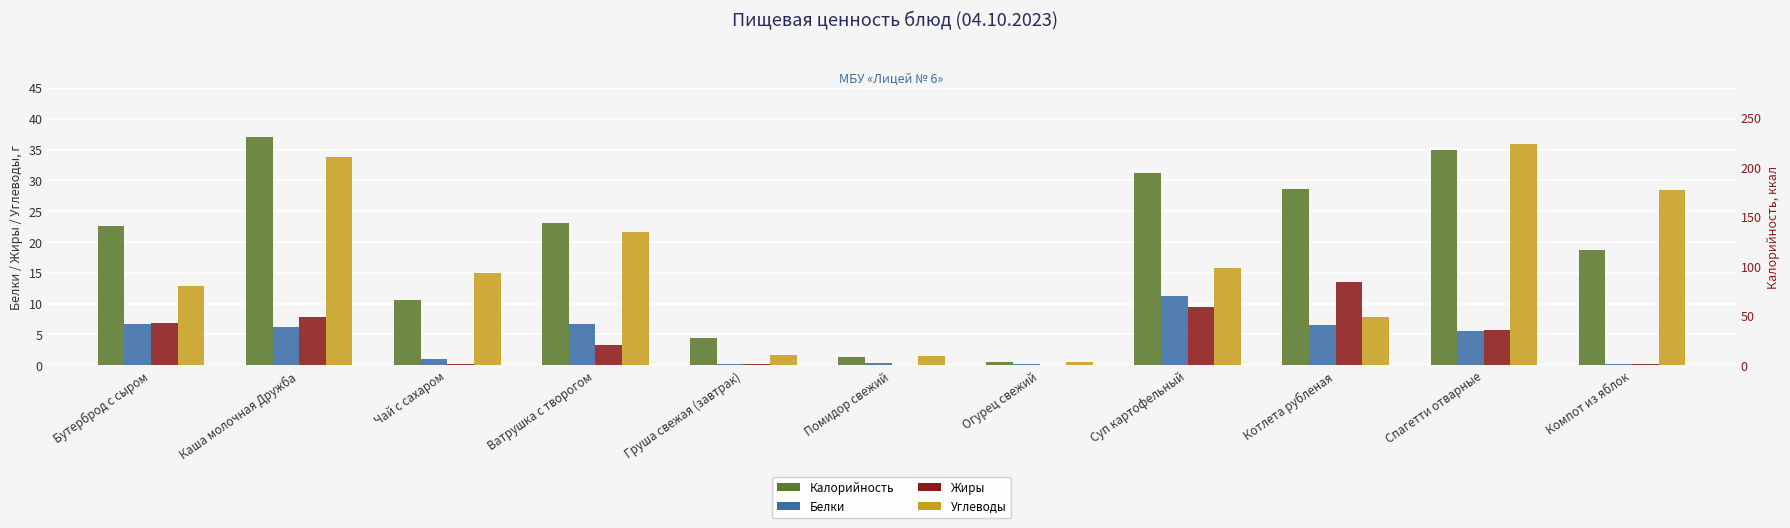

At which label does Белки reach its peak?

Суп картофельный